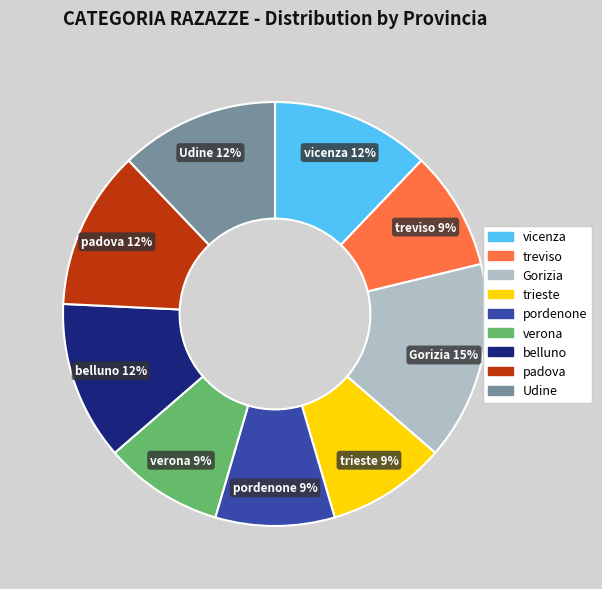

What is the largest slice in the pie chart?

Gorizia